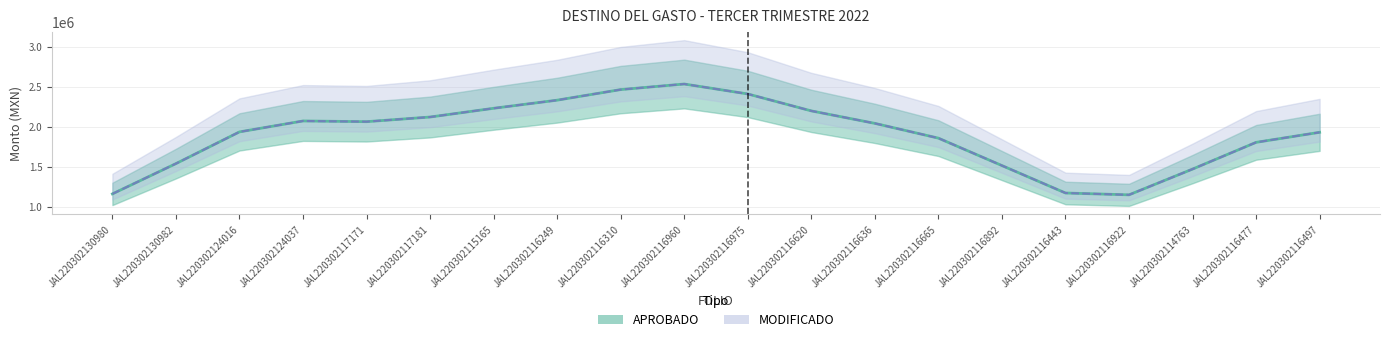

How many categories are shown in the chart?

20